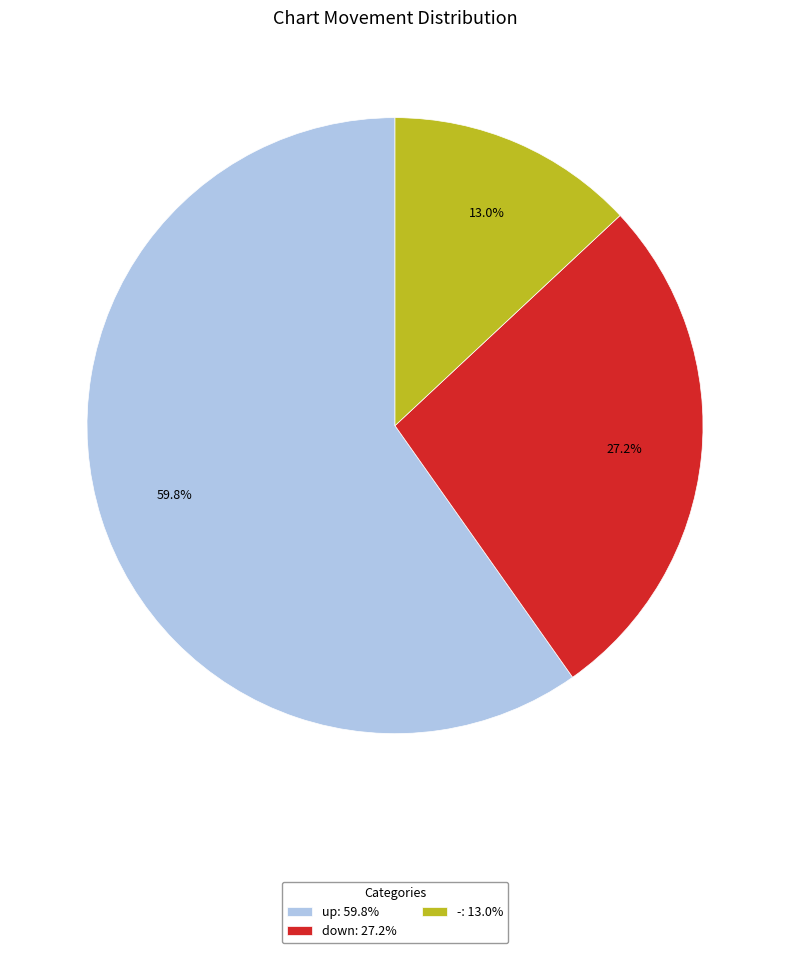

To the nearest percent, what is the average slice percentage?

33%